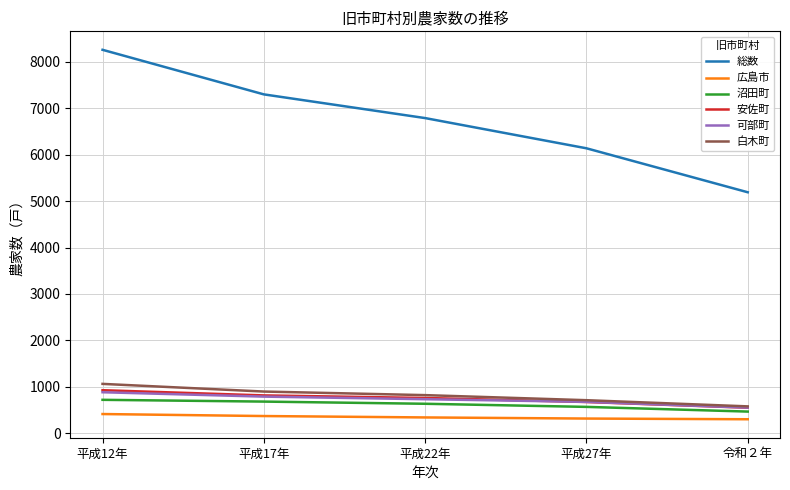

What is the maximum value shown in the chart?

8254